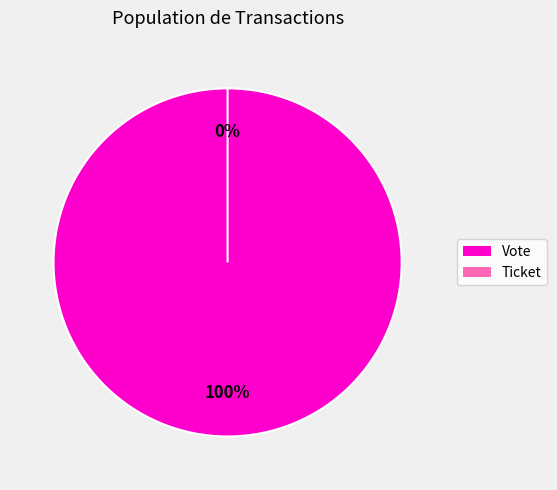

Rank the categories by value from lowest to highest.

Ticket, Vote